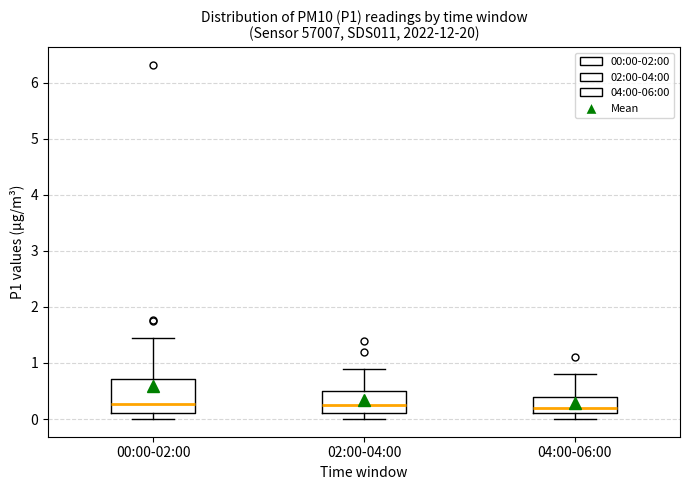

Reading left to right, transcribe this box plot: for each box, give where its median line is, the range the box spans, and where its two whiskers end, as read against the y-axis. The values are not printed on the chart, so give them approximately, as read against the axis.

00:00-02:00: median 0.3, box 0.1 to 0.7, whiskers 0.0 to 1.5
02:00-04:00: median 0.3, box 0.1 to 0.5, whiskers 0.0 to 0.9
04:00-06:00: median 0.2, box 0.1 to 0.4, whiskers 0.0 to 0.8